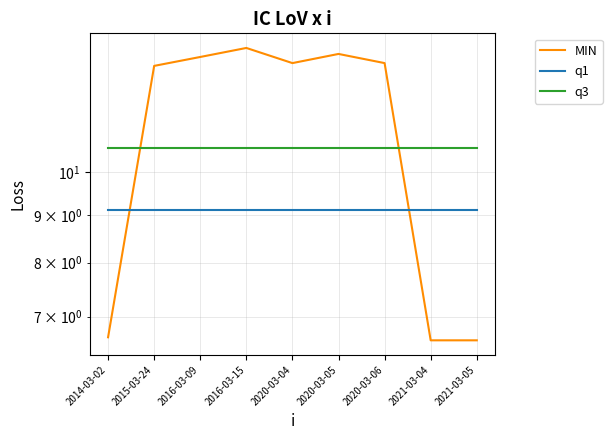

The q1 series shows 3.8 at 2014-03-02. True or false?

False